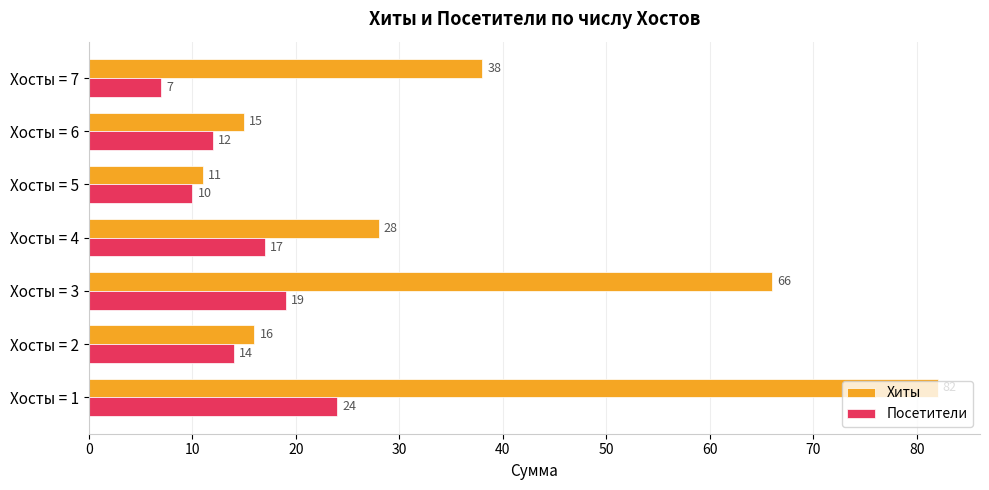

Is the value of Хиты at Хосты = 5 greater than the value of Посетители at Хосты = 2?

No